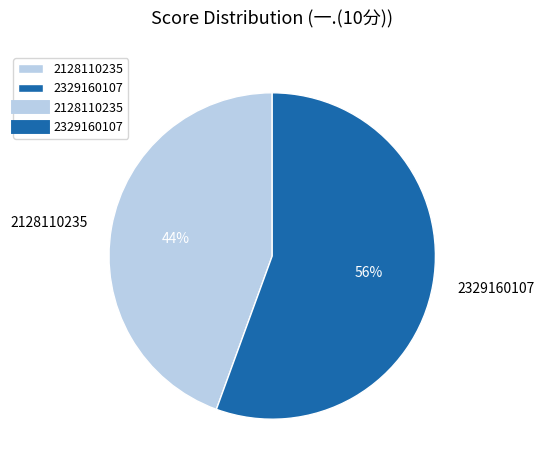

To the nearest percent, what portion does 2329160107 represent?

56%